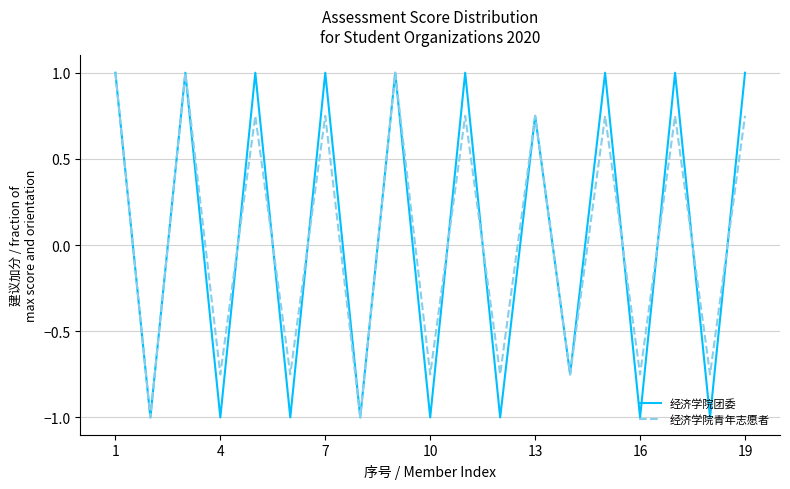

What is the maximum value shown in the chart?

1.0